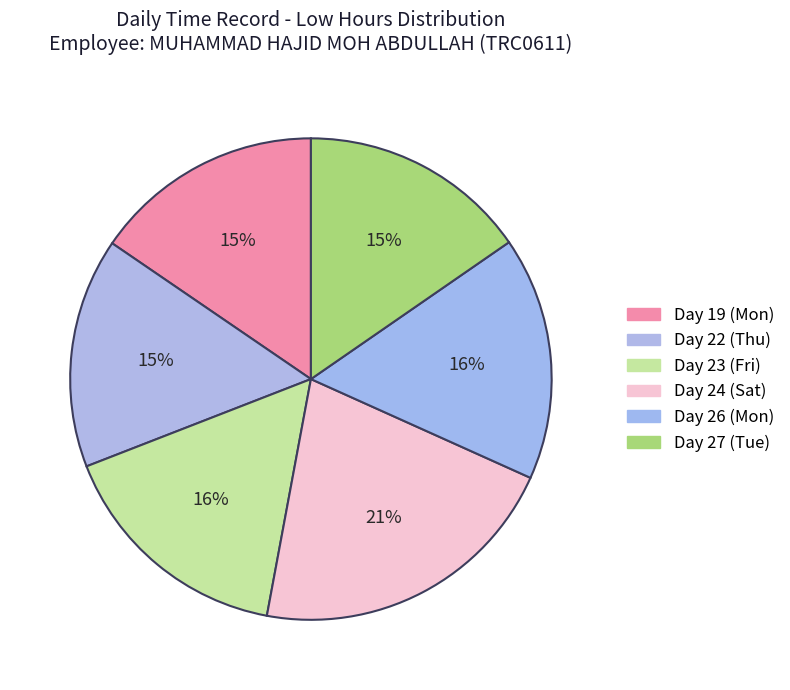

Count the number of slices in the pie.

6